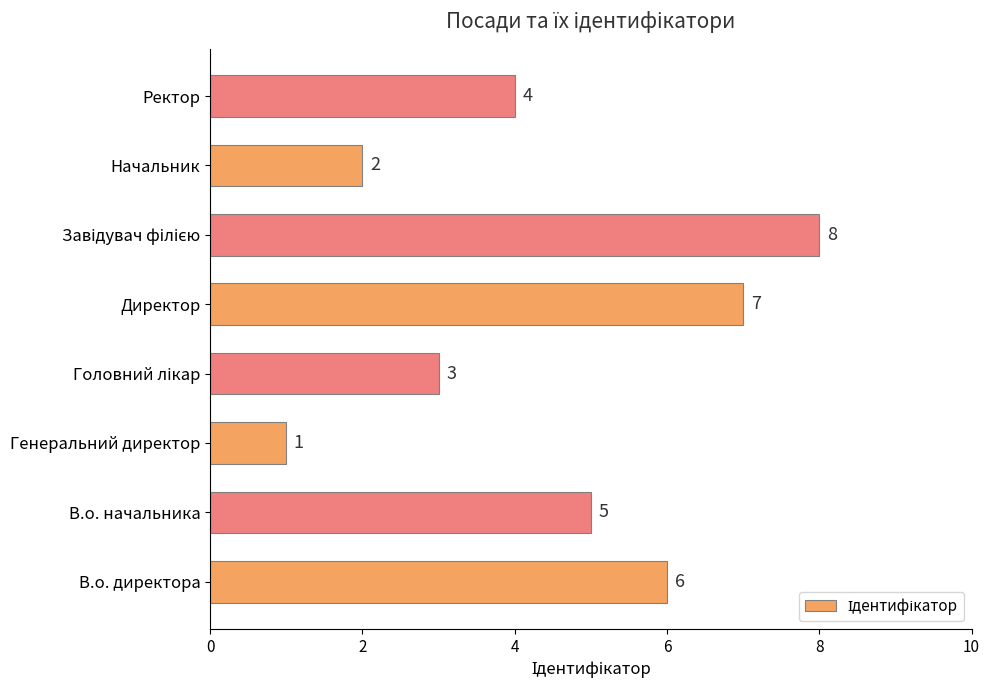

What is the difference between the second highest and second lowest values?

5